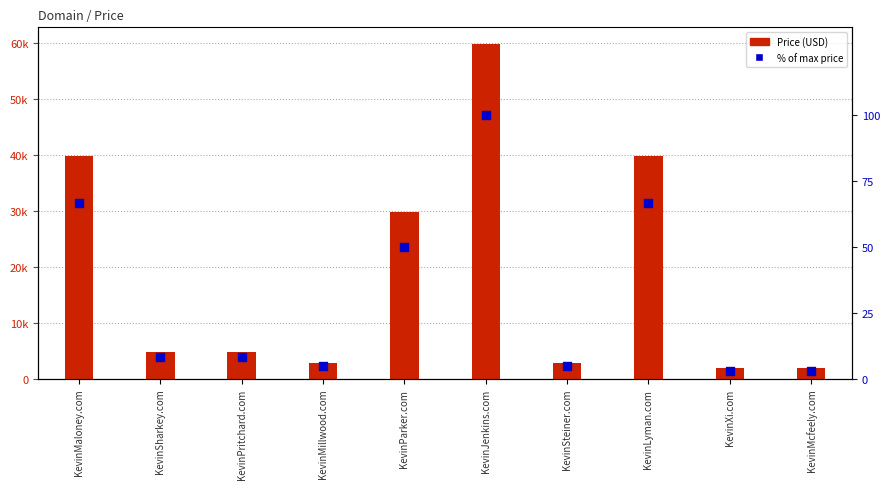

Which series contains the lowest Y value?

% of max price